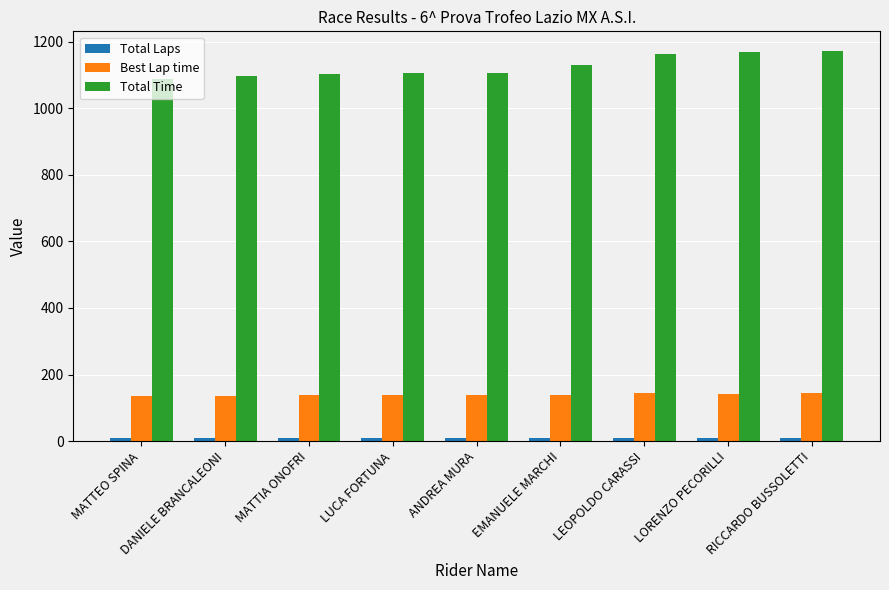

The Best Lap time series shows 137.4 at LUCA FORTUNA. True or false?

True